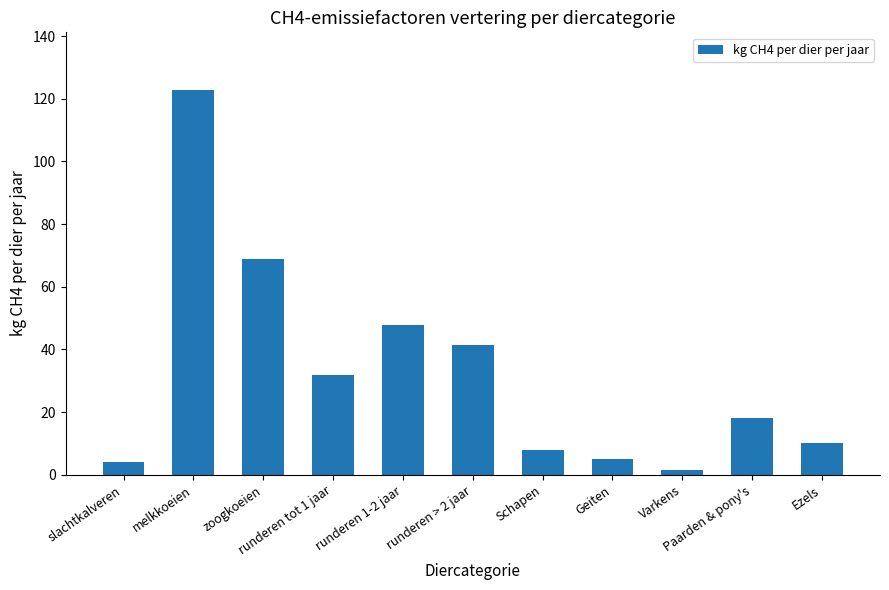

How many distinct data groups are displayed?

1